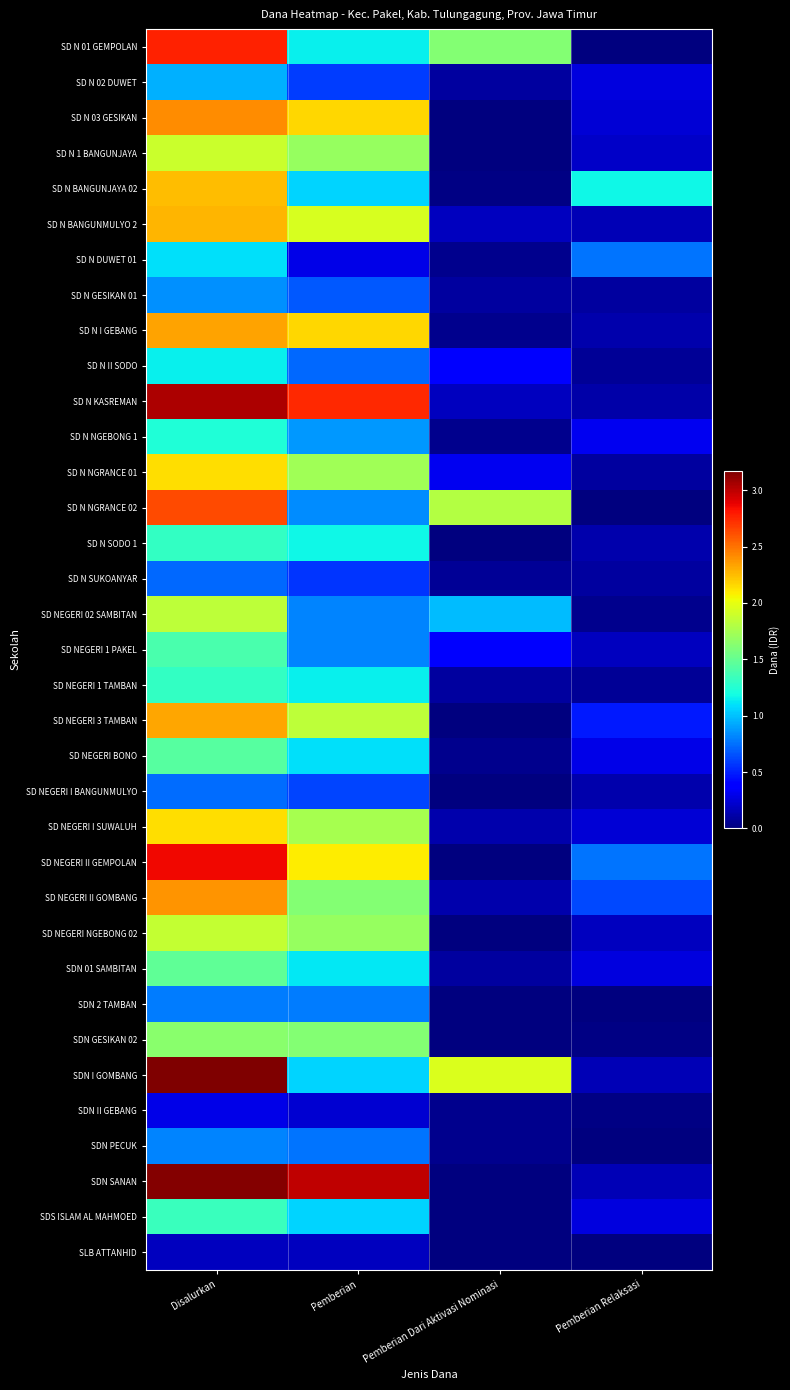

What is the greatest value displayed?

31725000